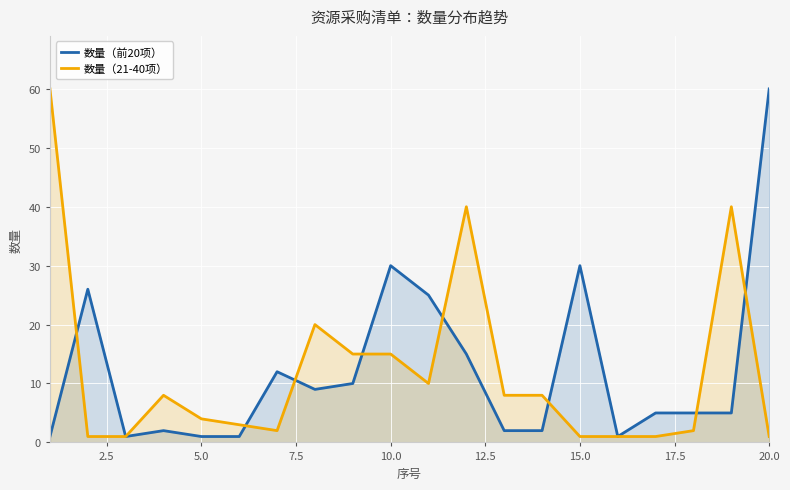

Which series has the largest range (max minus min)?

数量（前20项）